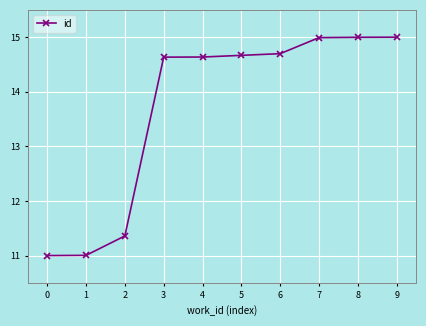

Is it true that the value at 6 is 8.0?

False